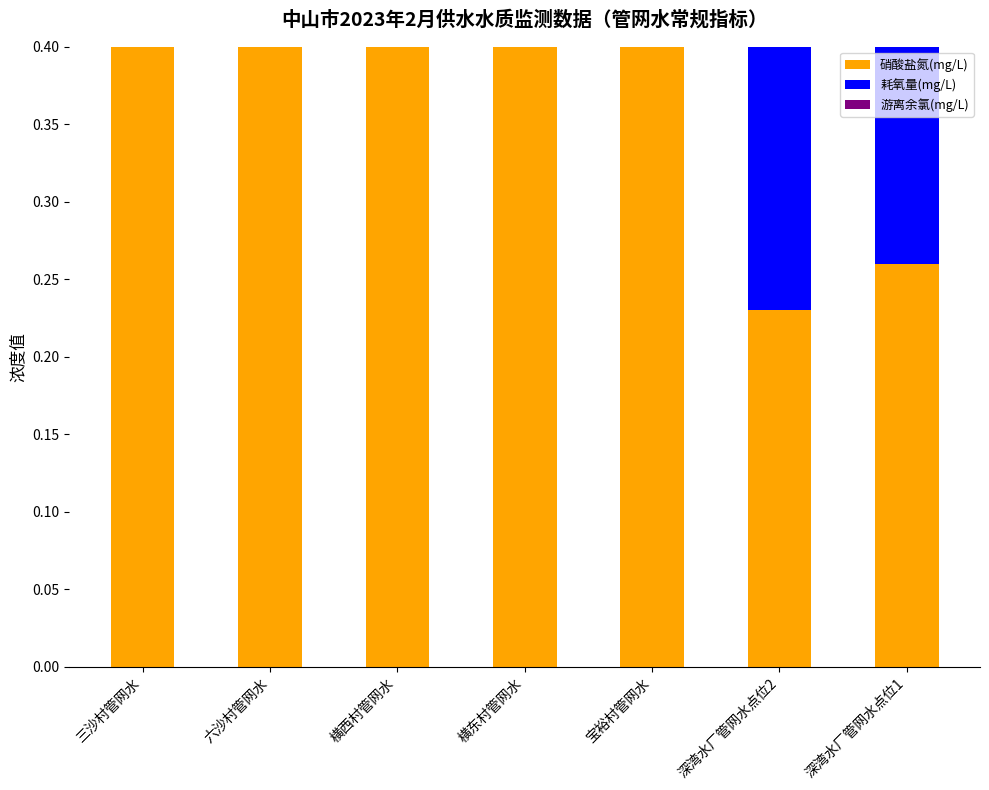

How many groups of bars are there?

7